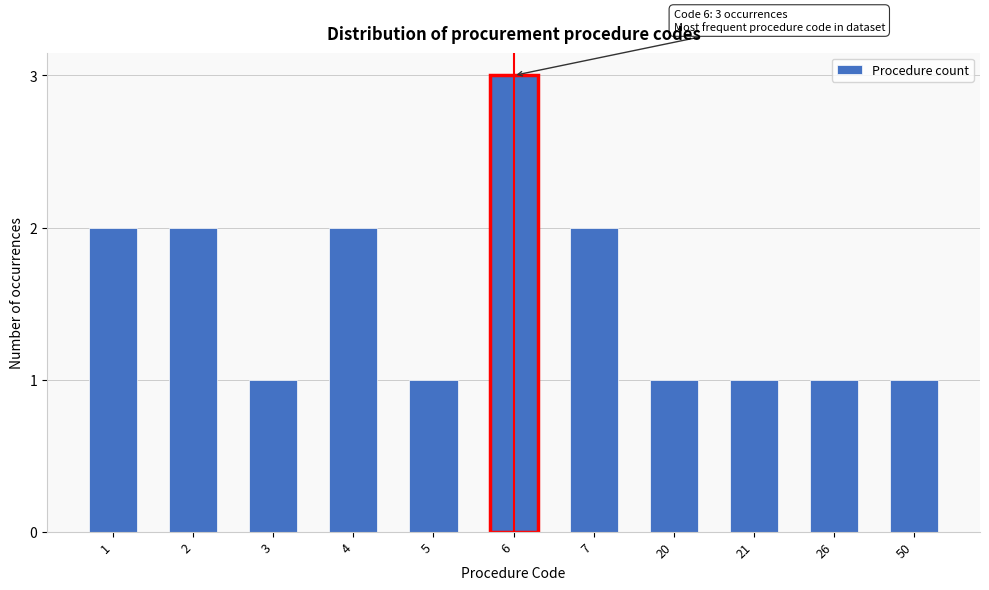

Reading left to right, list all the values displayed in this chart.

1=2	2=2	3=1	4=2	5=1	6=3	7=2	20=1	21=1	26=1	50=1